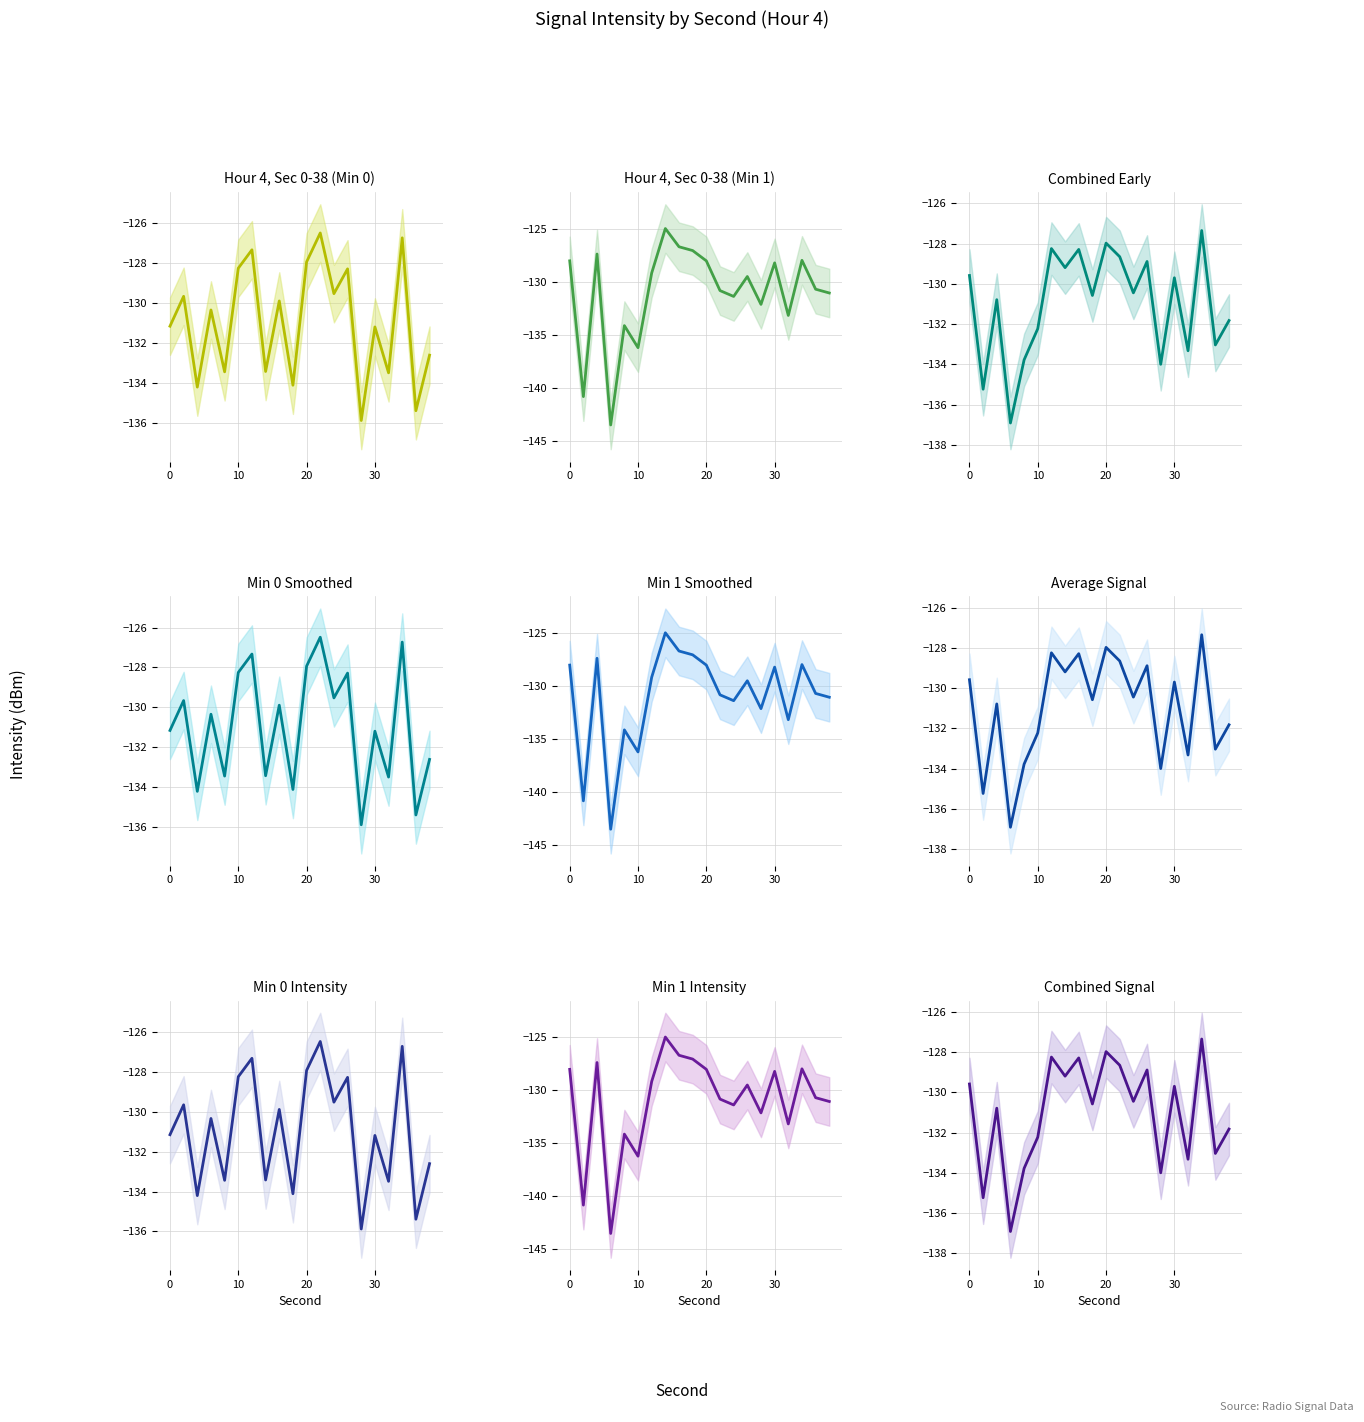

Is it true that Minute 1 equals -143.5 at 6?

True